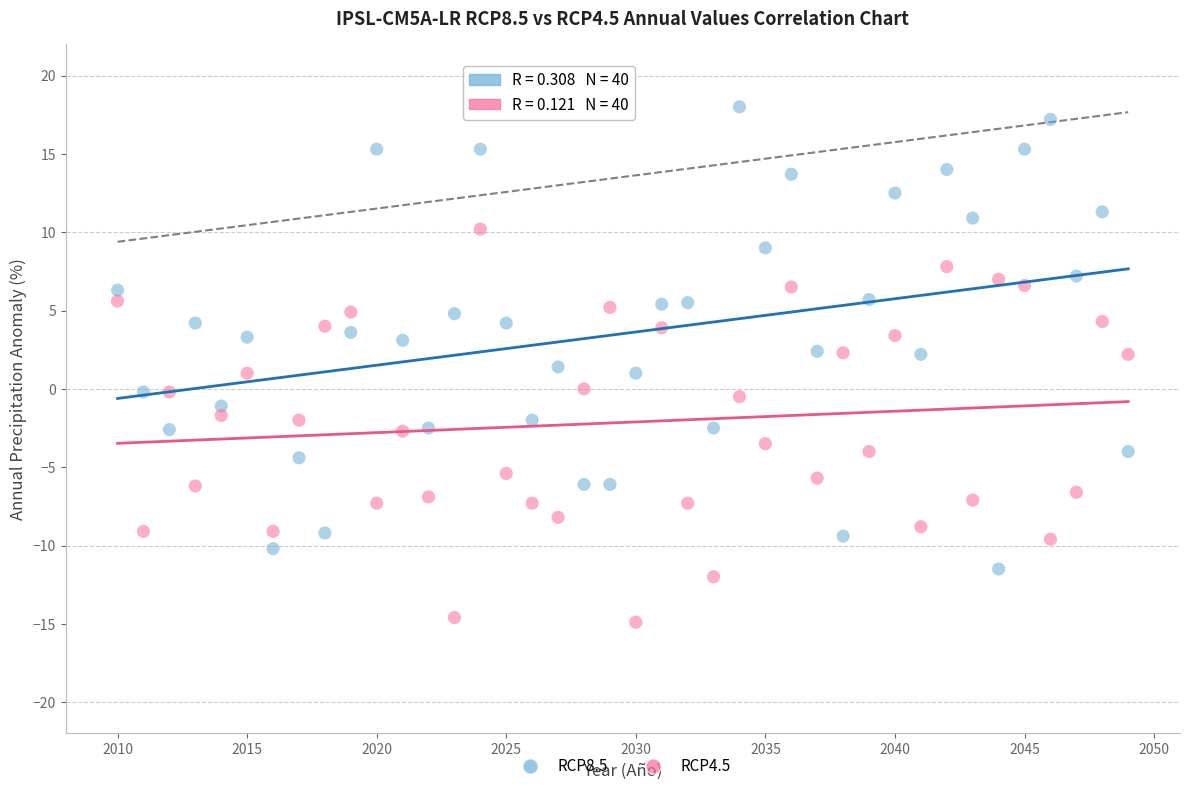

Across all data points, what is the range of Y values (max minus min)?

32.9